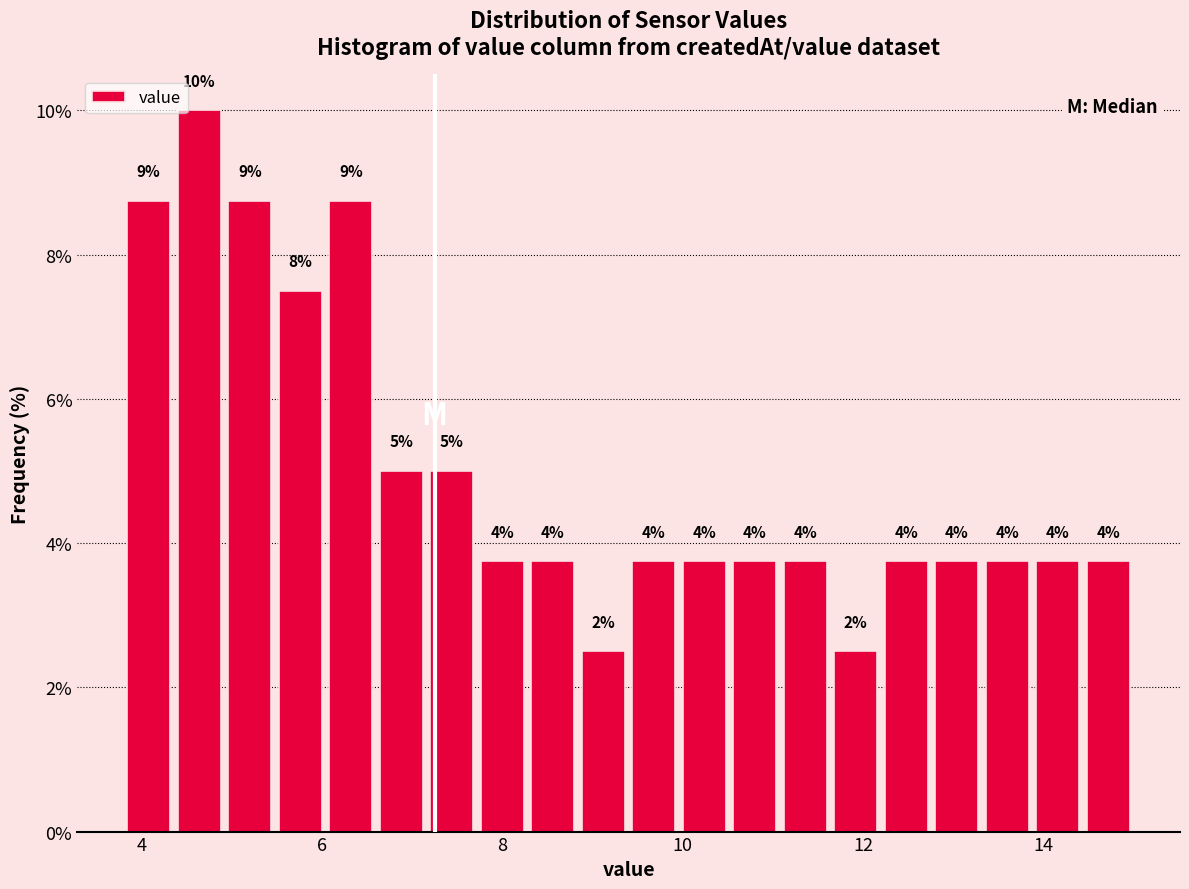

Read against the x-axis, roughly where is the centre of the tallest bar?

4.6